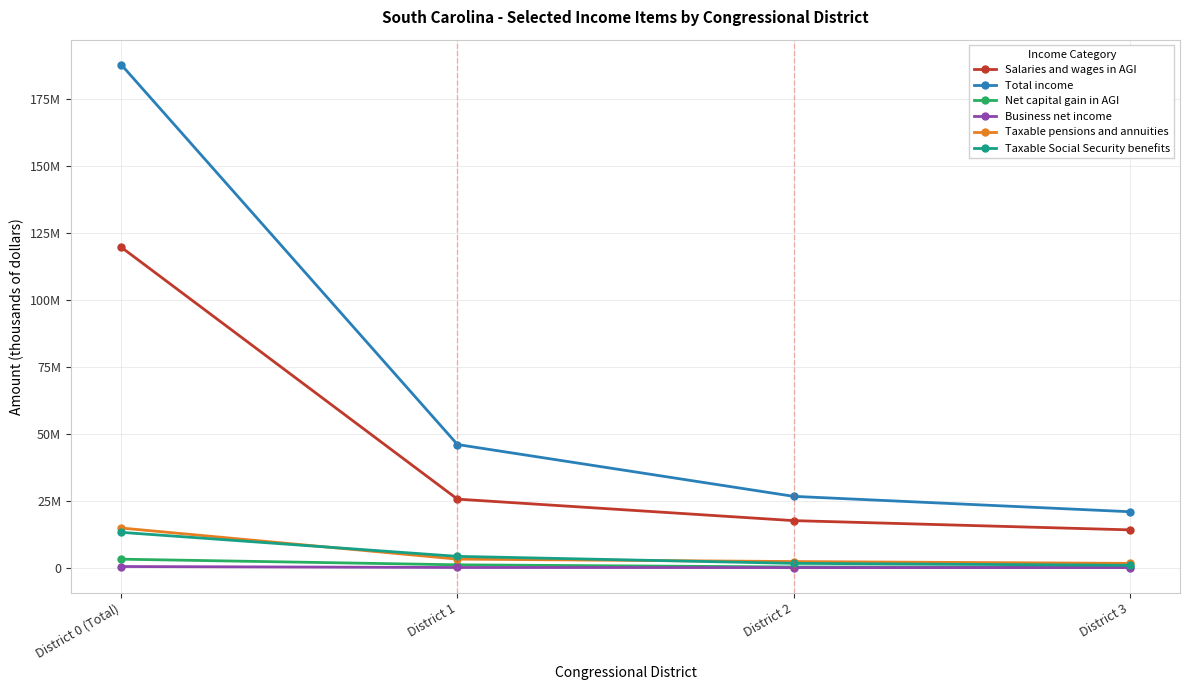

Does the chart display data point markers on the line(s)?

Yes